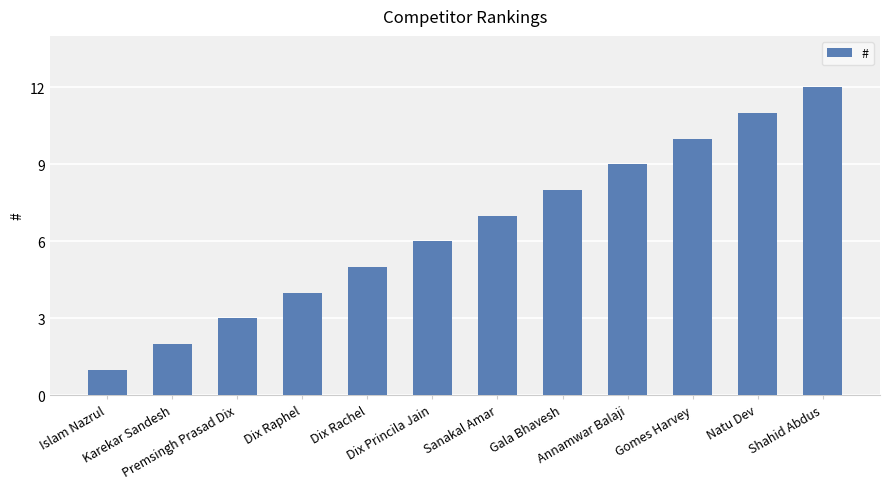

What is the difference between the values at Islam Nazrul and Dix Raphel?

3